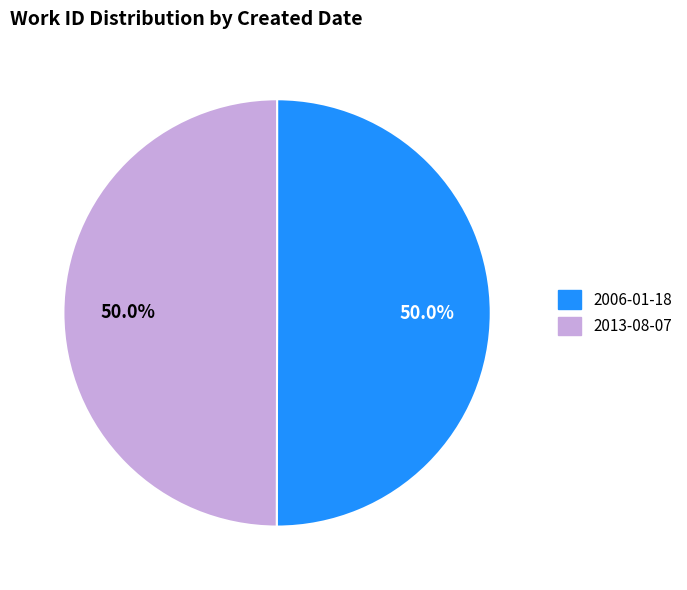

What portion of the pie excludes 2006-01-18?

50.0%